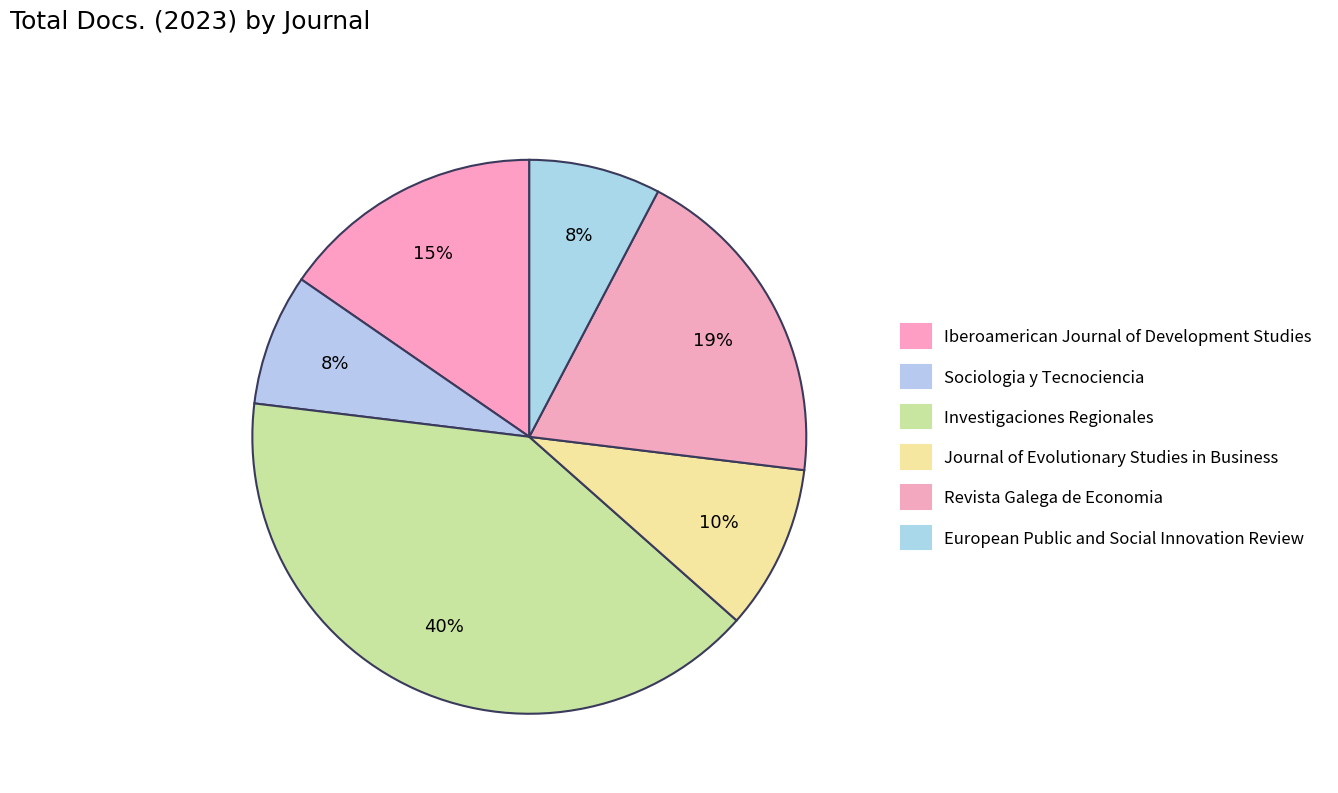

Is there any slice that represents more than half of the pie?

No